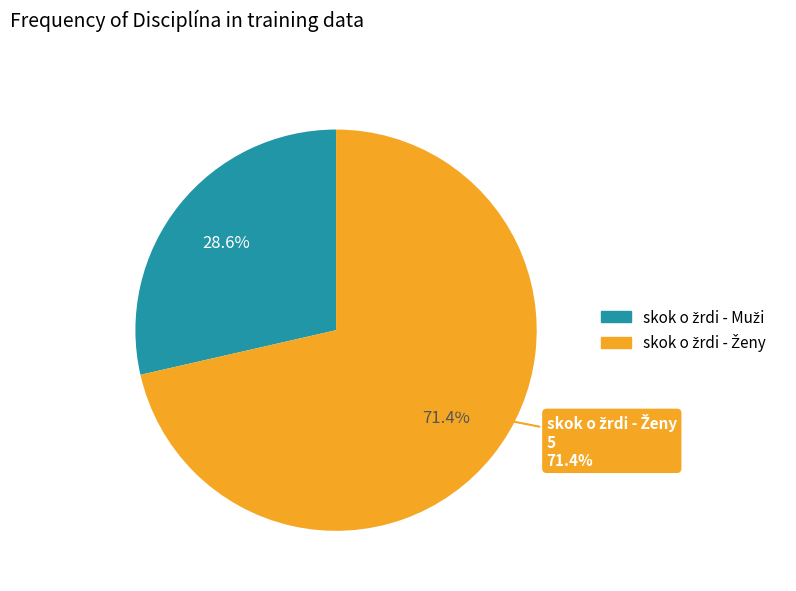

To the nearest percent, what is the difference between the largest and smallest slice percentages?

43%